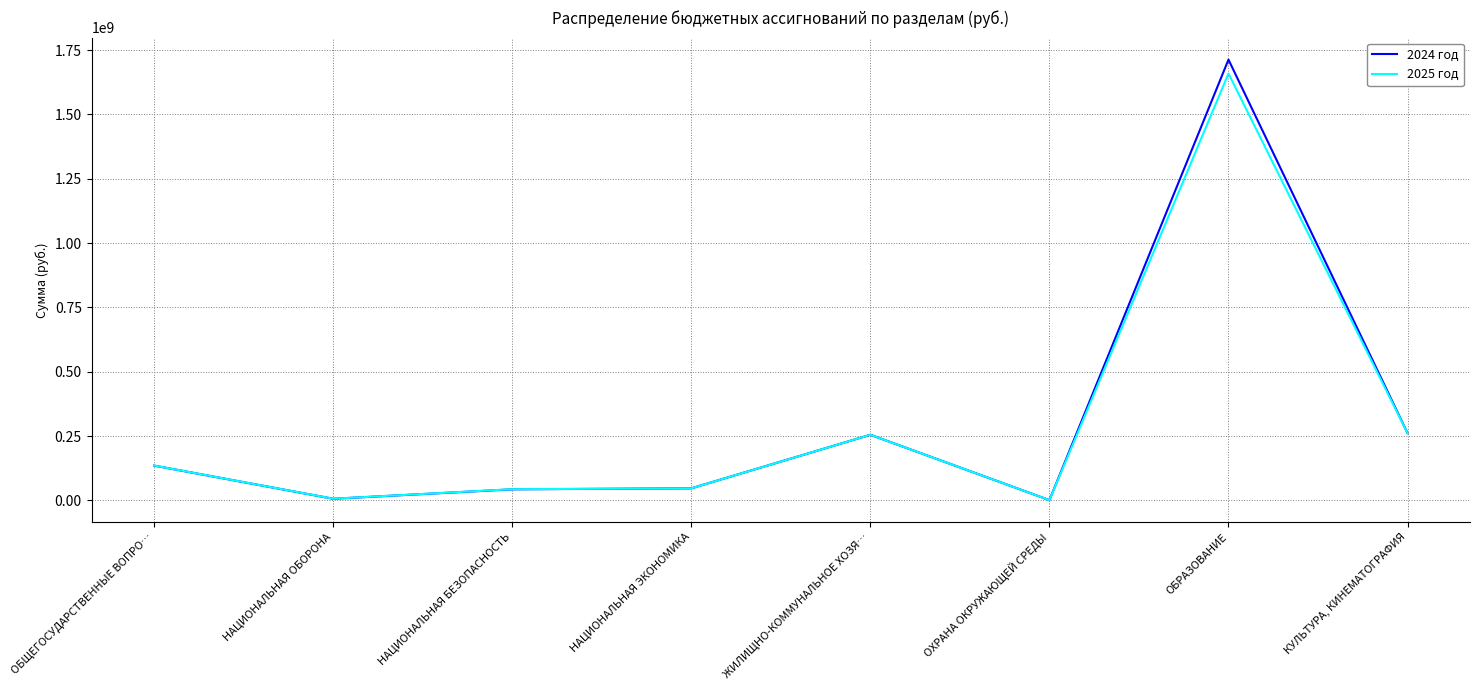

How many categories are shown in the chart?

8